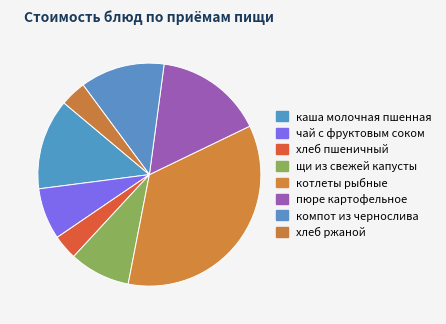

Count the number of slices in the pie.

8